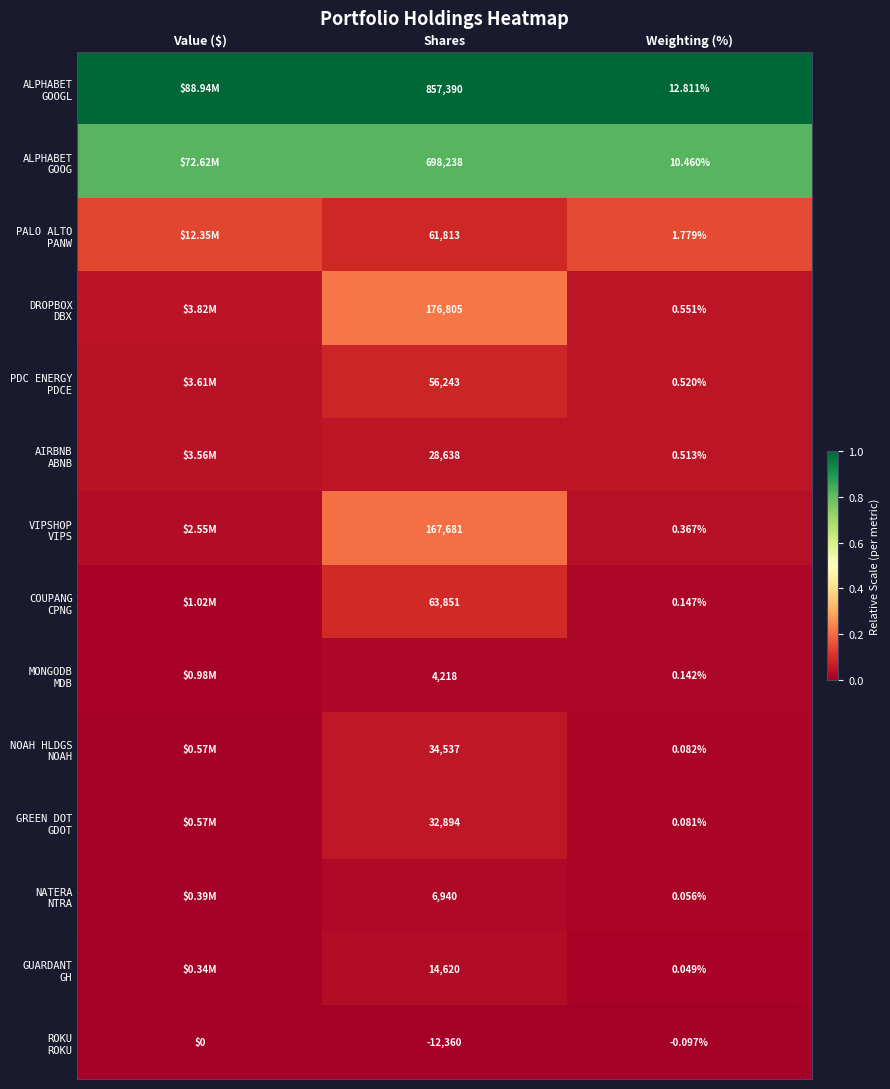

At Weighting (%), list the series in order from largest to smallest.

ALPHABET GOOGL, ALPHABET GOOG, PALO ALTO PANW, DROPBOX DBX, PDC ENERGY PDCE, AIRBNB ABNB, VIPSHOP VIPS, COUPANG CPNG, MONGODB MDB, NOAH HLDGS NOAH, GREEN DOT GDOT, NATERA NTRA, GUARDANT GH, ROKU ROKU